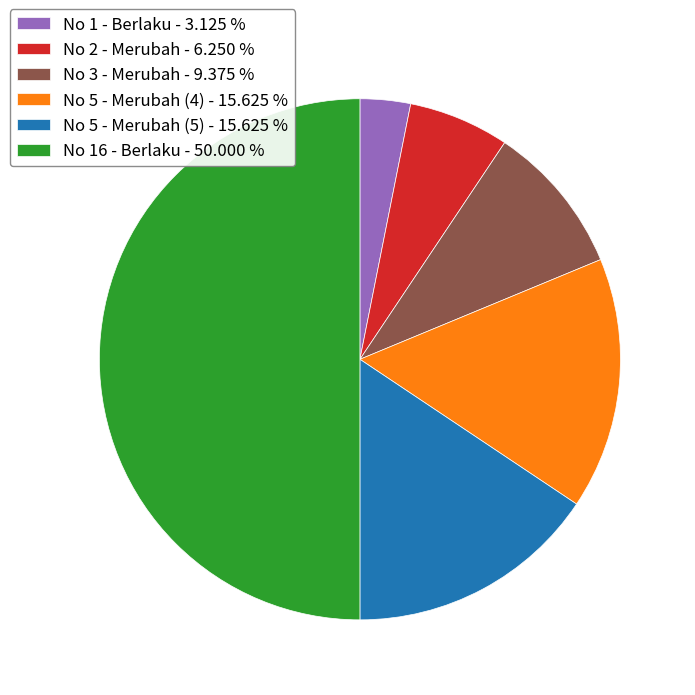

Is the sum of No 1 - Berlaku - 3.125 % and No 5 - Merubah (4) - 15.625 % greater than half?

No